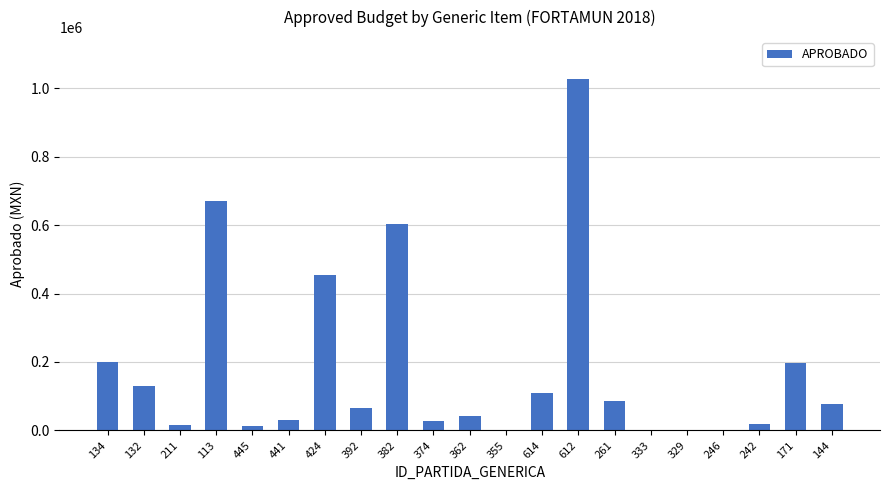

What is the greatest value displayed?

1028573.0